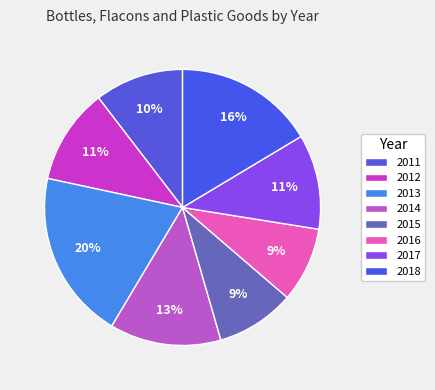

What is the change in value from 2011 to 2016?

-32.4